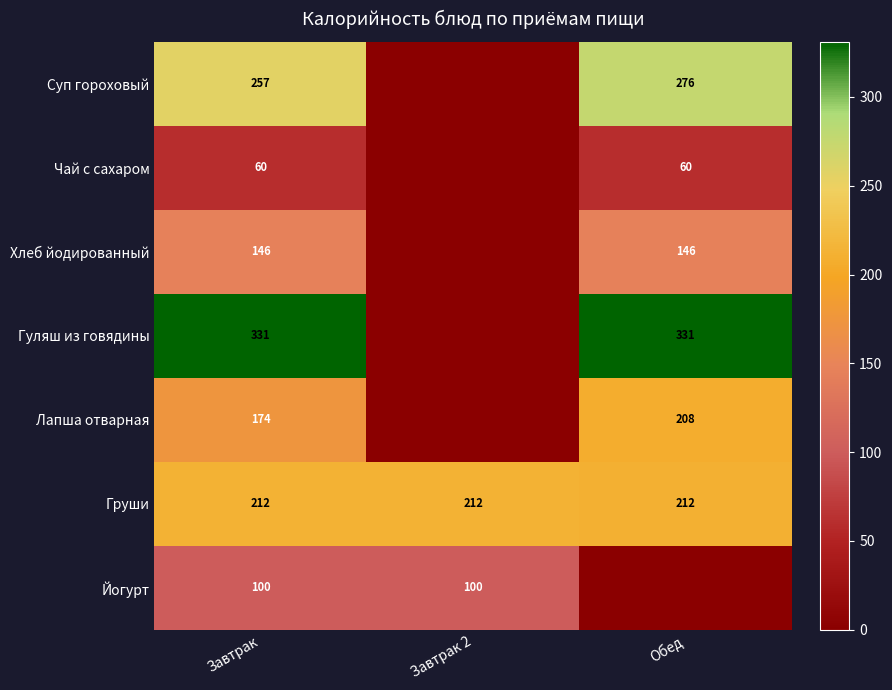

Which category has the lowest value across all series?

Завтрак 2